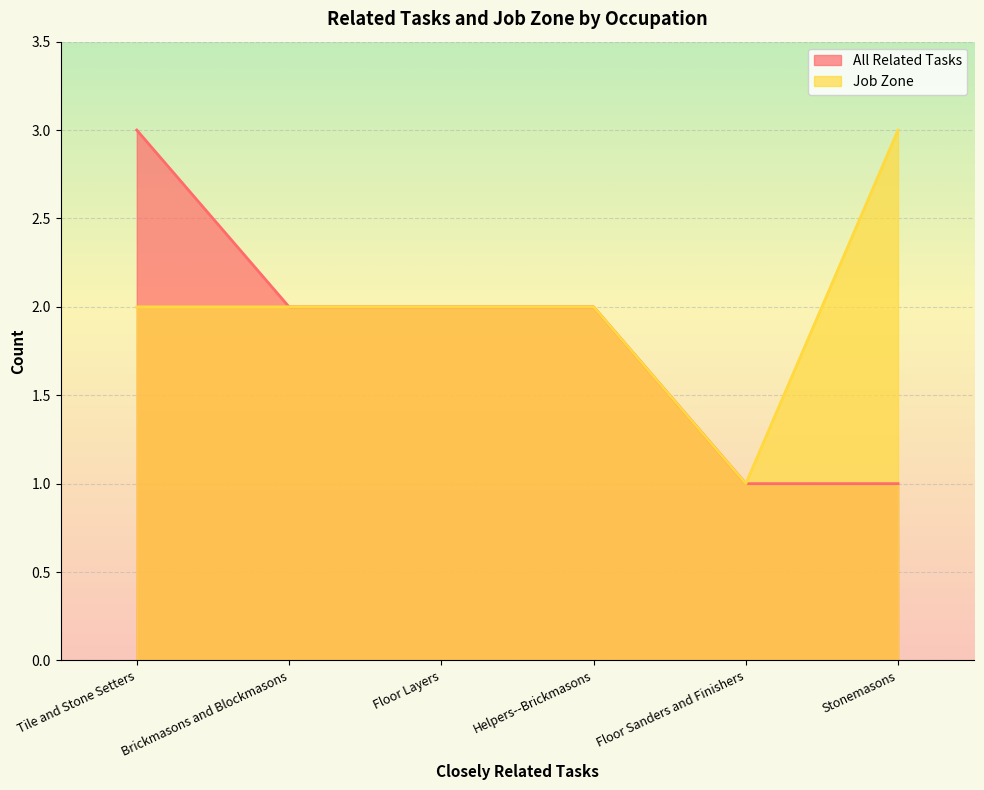

What is the total value across all series at Helpers--Brickmasons?

4